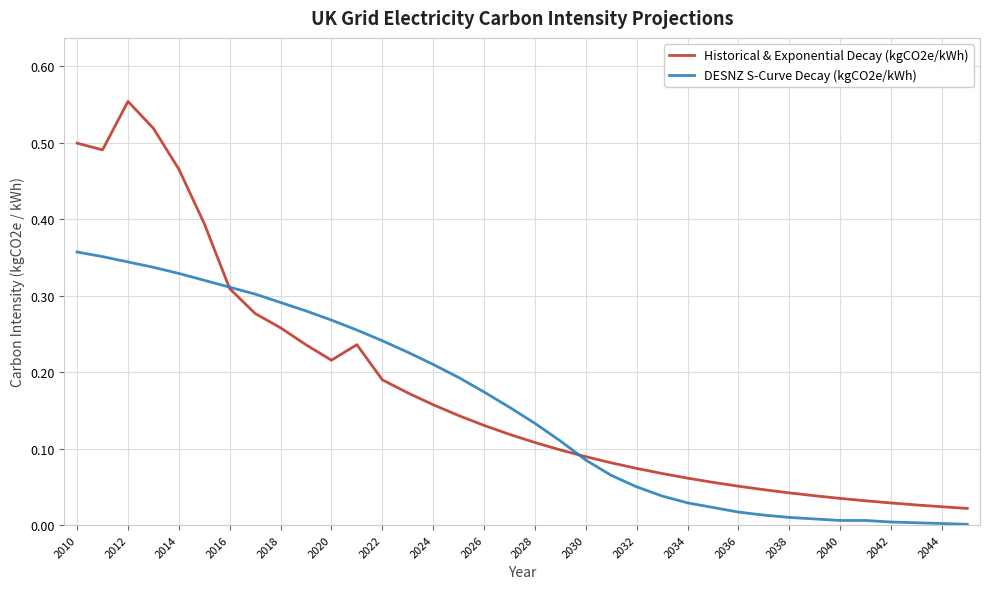

Which series has the largest range (max minus min)?

Historical & Exponential Decay (kgCO2e/kWh)